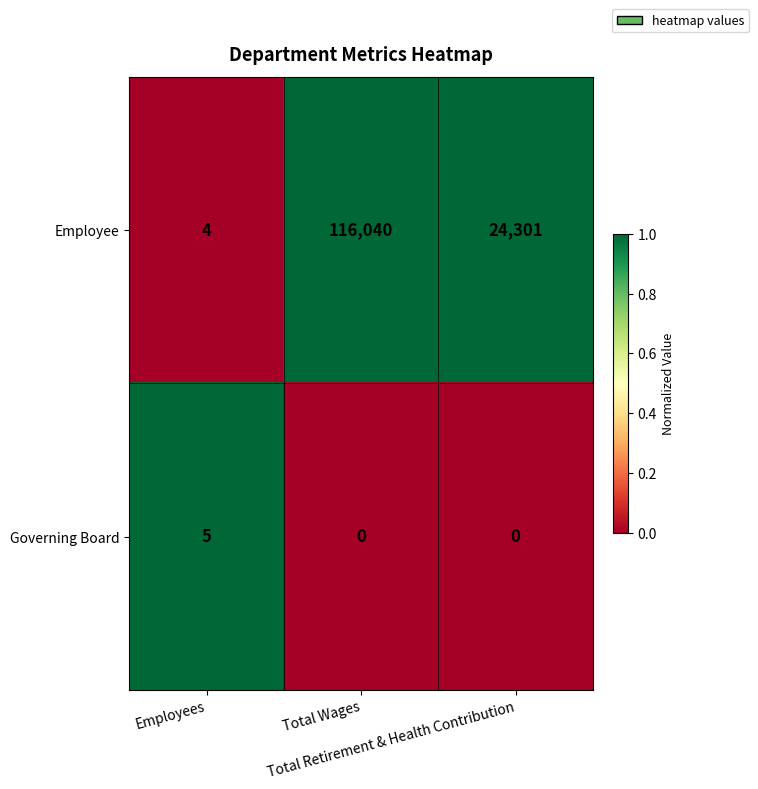

At Employees, list the series in order from smallest to largest.

Employee, Governing Board